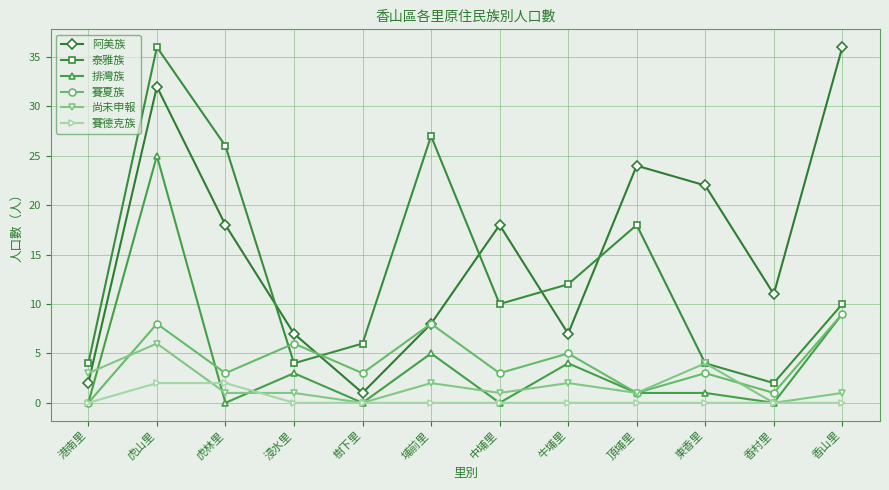

The 泰雅族 series shows 6 at 頂埔里. True or false?

False